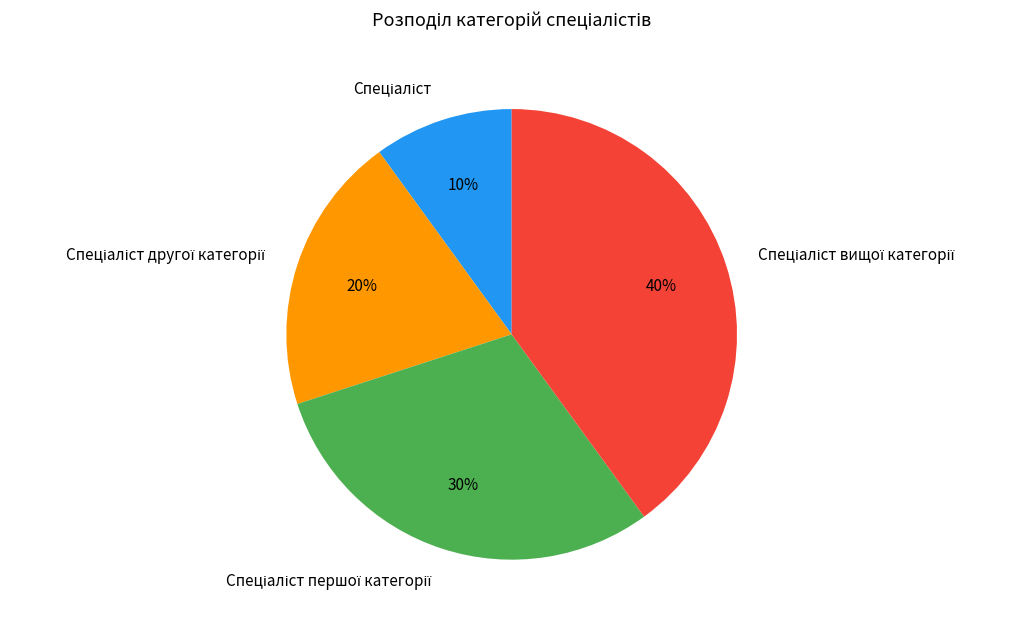

To the nearest percent, what is the difference between the largest and smallest slice percentages?

30%